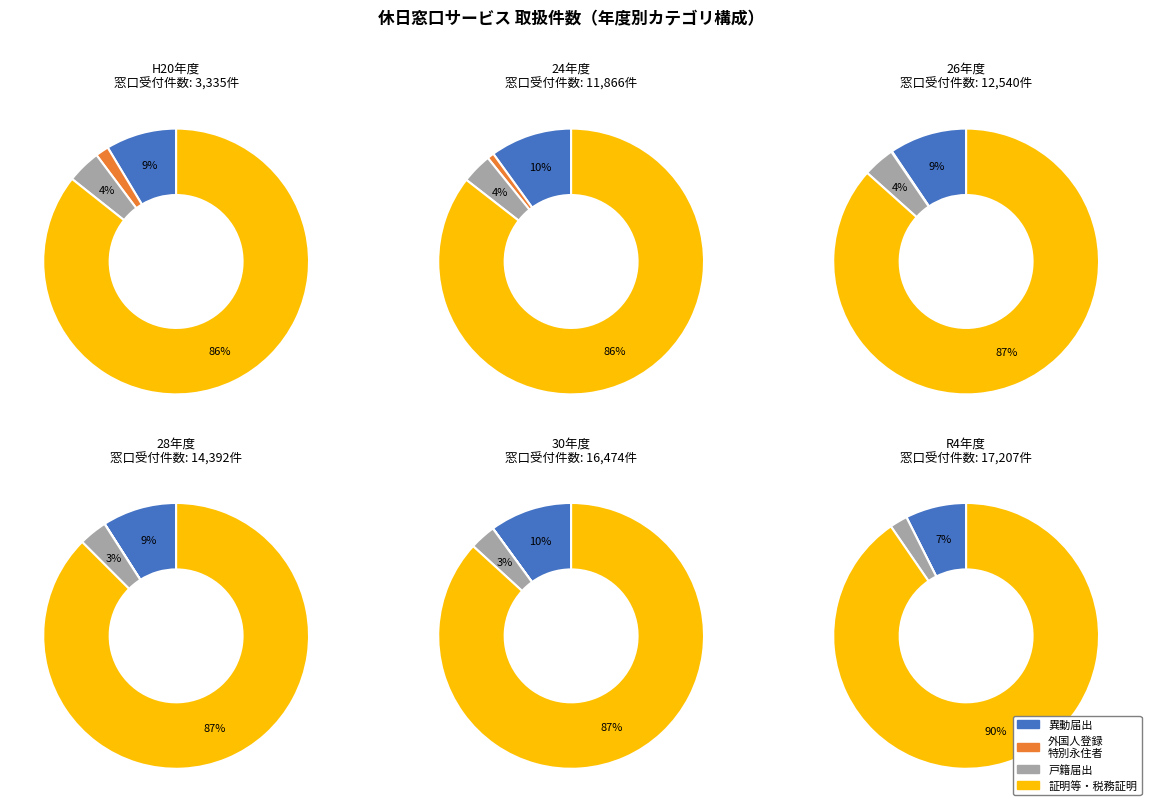

Is it true that 27 is 7% of the pie?

True